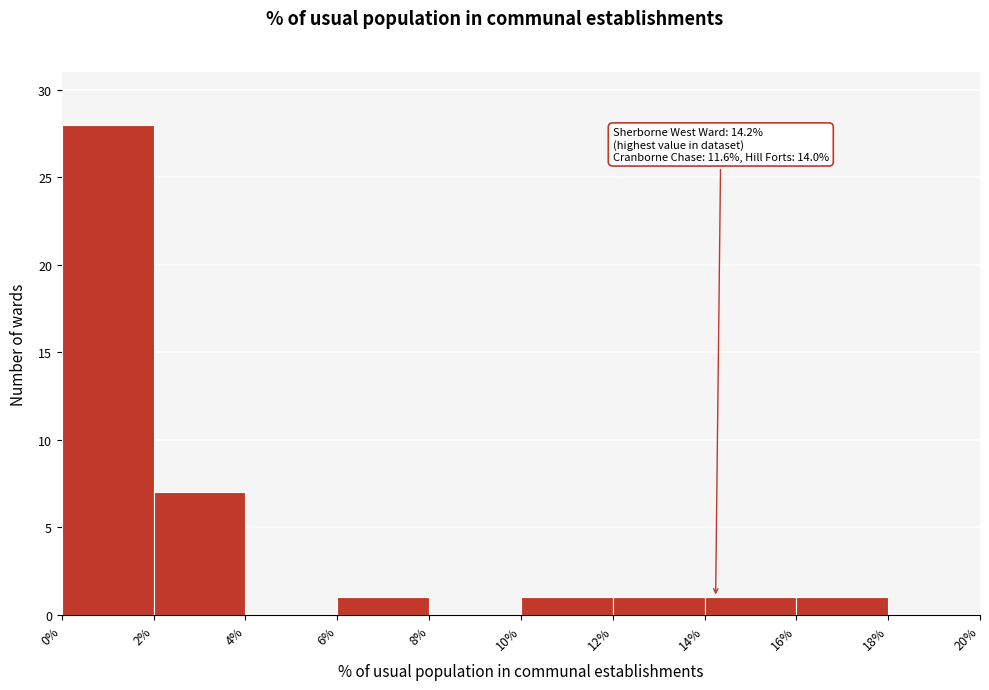

Over which range of the x-axis is the bar tallest?

0% to 2%